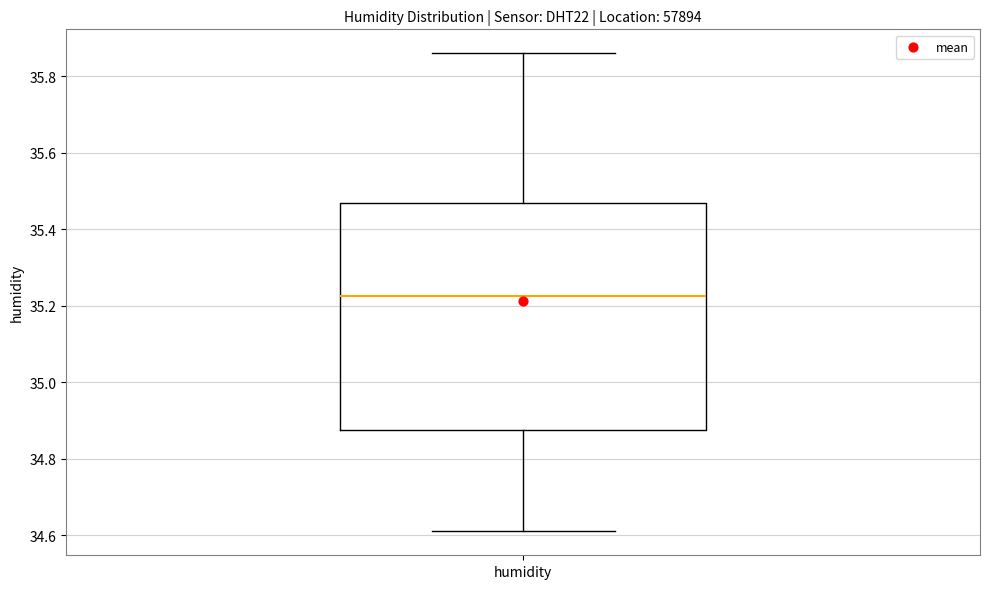

Where does the upper whisker of the box for humidity end on the y-axis? The values are not printed on the chart, so give them approximately, as read against the axis.

35.86